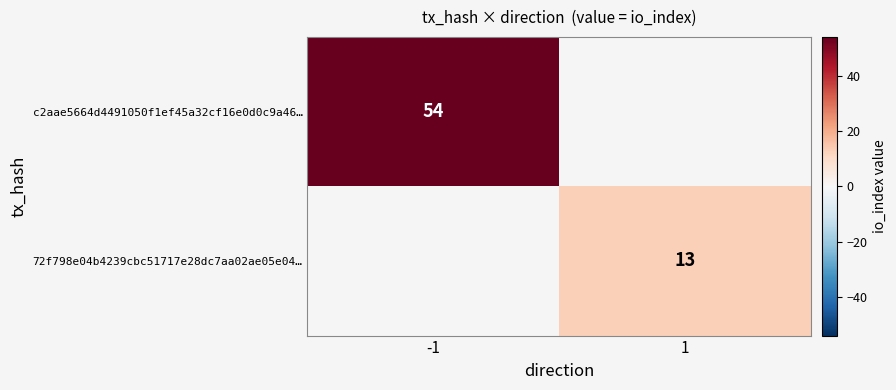

The c2aae5664d4491050f1ef45a32cf16e0d0c9a46… series shows 80 at -1. True or false?

False